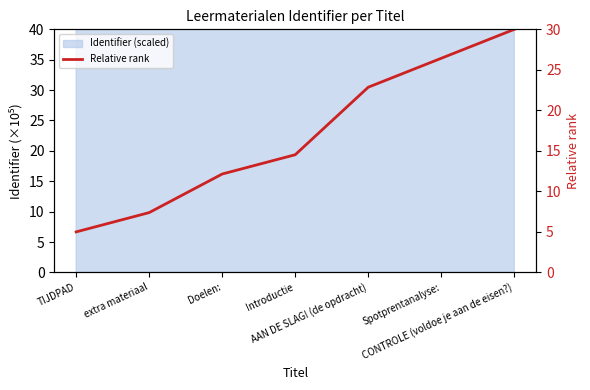

The value at Doelen: is 20.4. True or false?

False